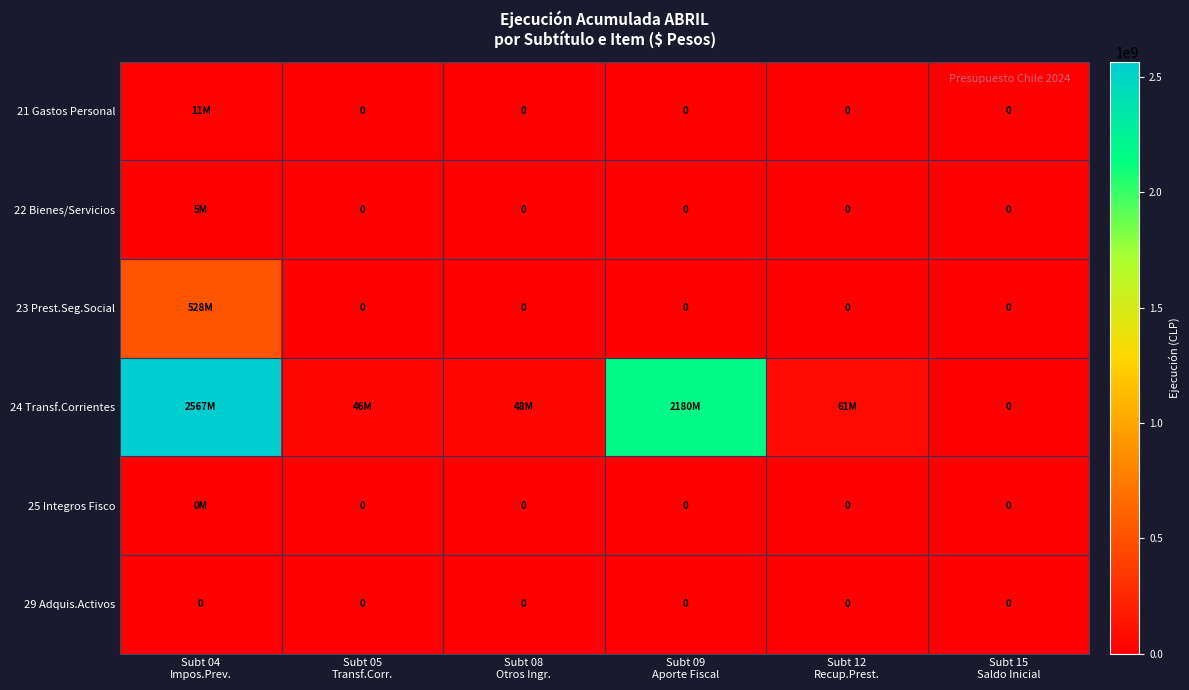

At which label is 29 Adquis.Activos closest to 0?

Subt 04 Impos.Prev.